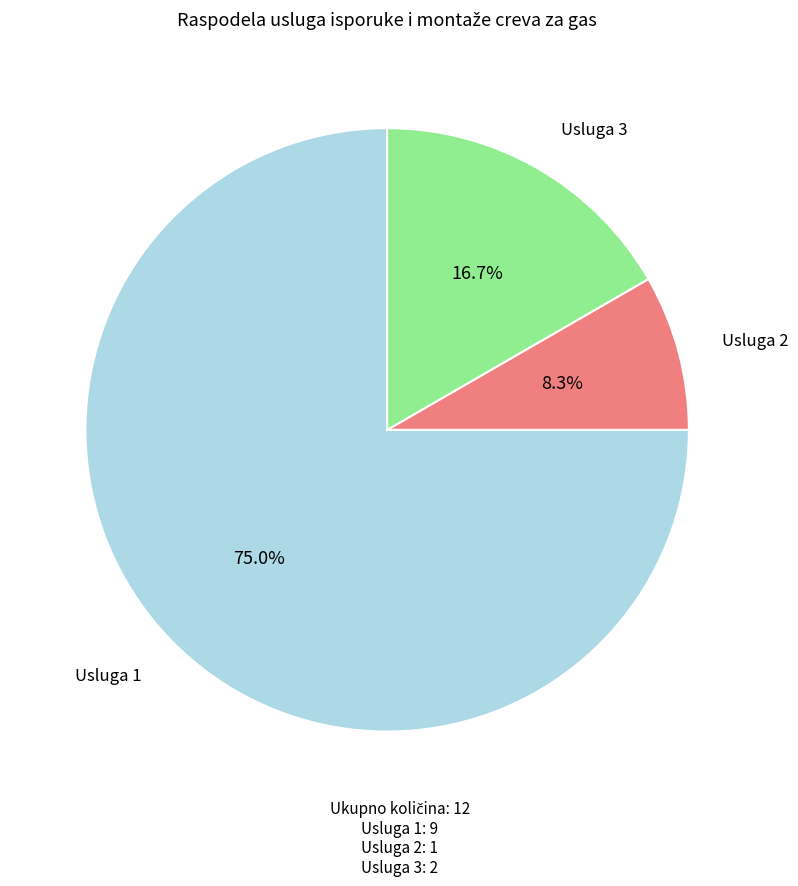

Does any single category account for the majority?

Yes